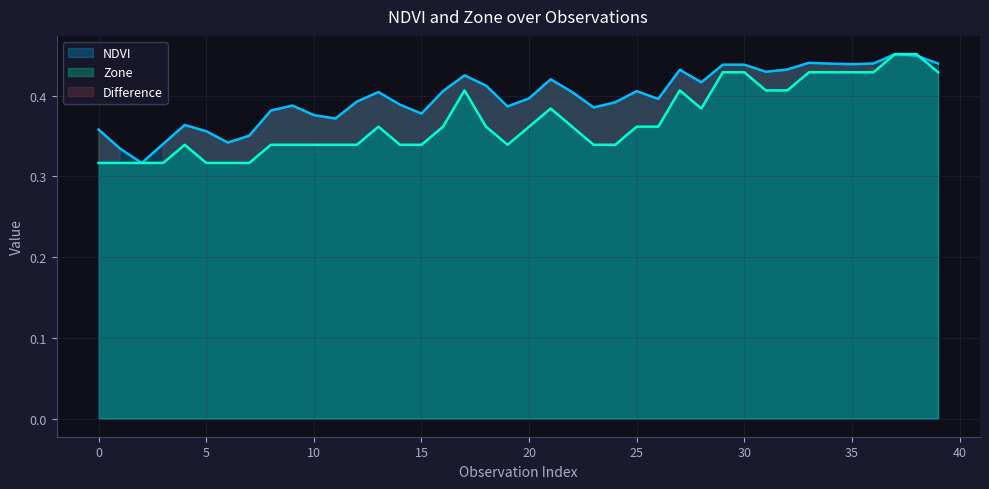

The Zone series shows 0.1 at 37. True or false?

False